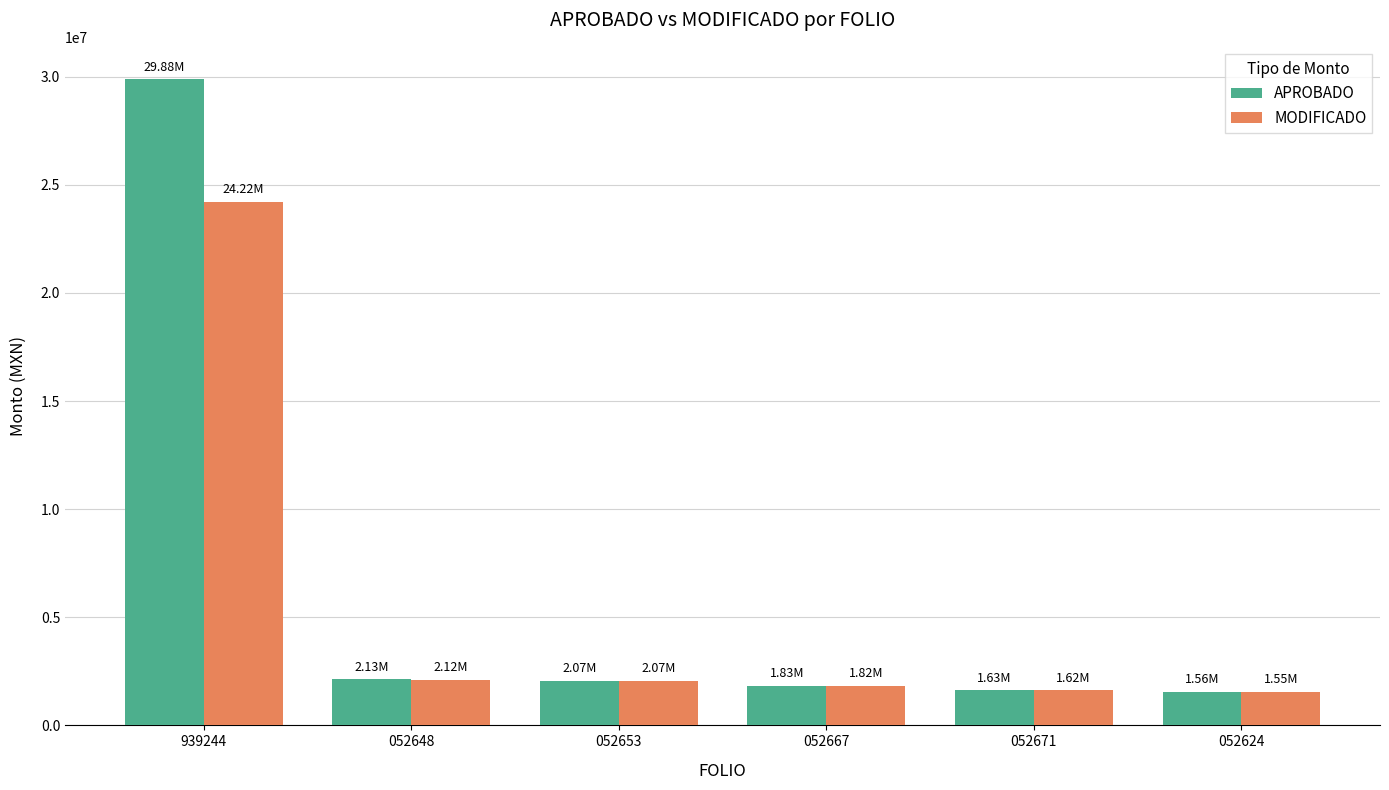

Rank the series by their maximum value, from lowest to highest.

MODIFICADO, APROBADO